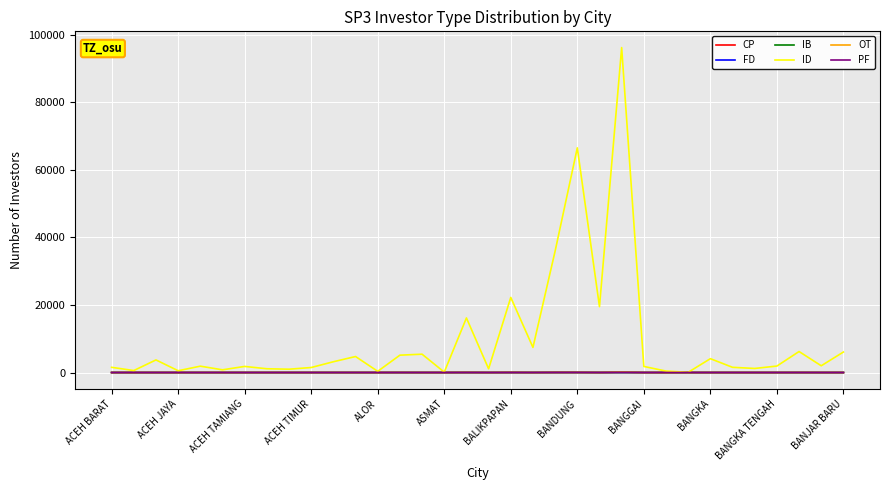

What are all the series names shown in the legend?

CP, FD, IB, ID, OT, PF